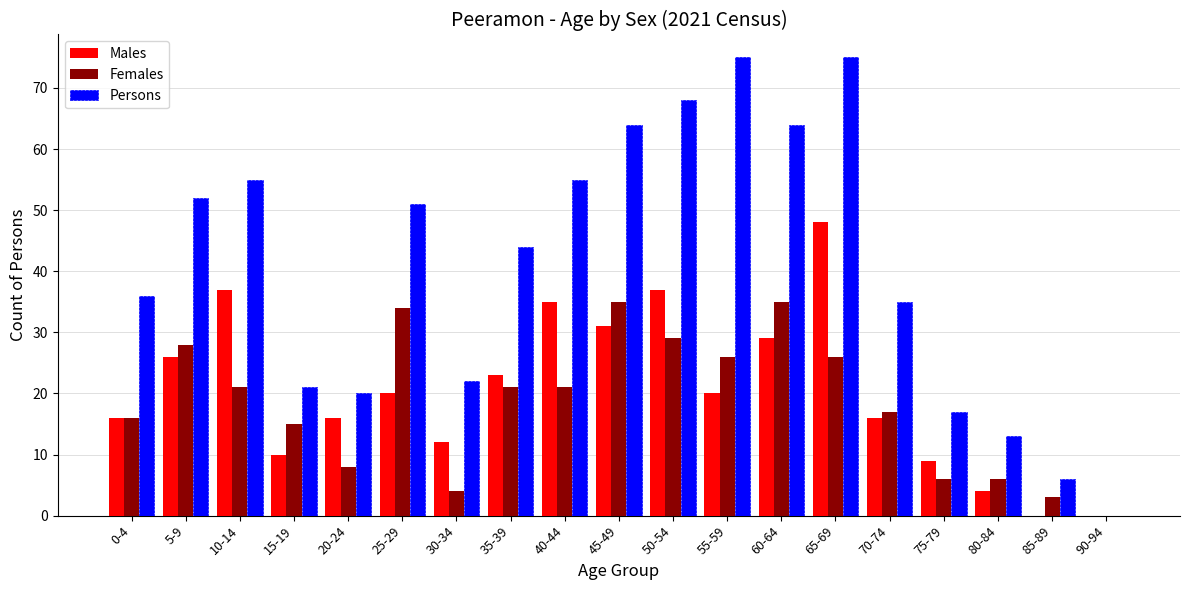

Reading right to left, extract all data points from this chart.

Males: 0	0	4	9	16	48	29	20	37	31	35	23	12	20	16	10	37	26	16
Females: 0	3	6	6	17	26	35	26	29	35	21	21	4	34	8	15	21	28	16
Persons: 0	6	13	17	35	75	64	75	68	64	55	44	22	51	20	21	55	52	36